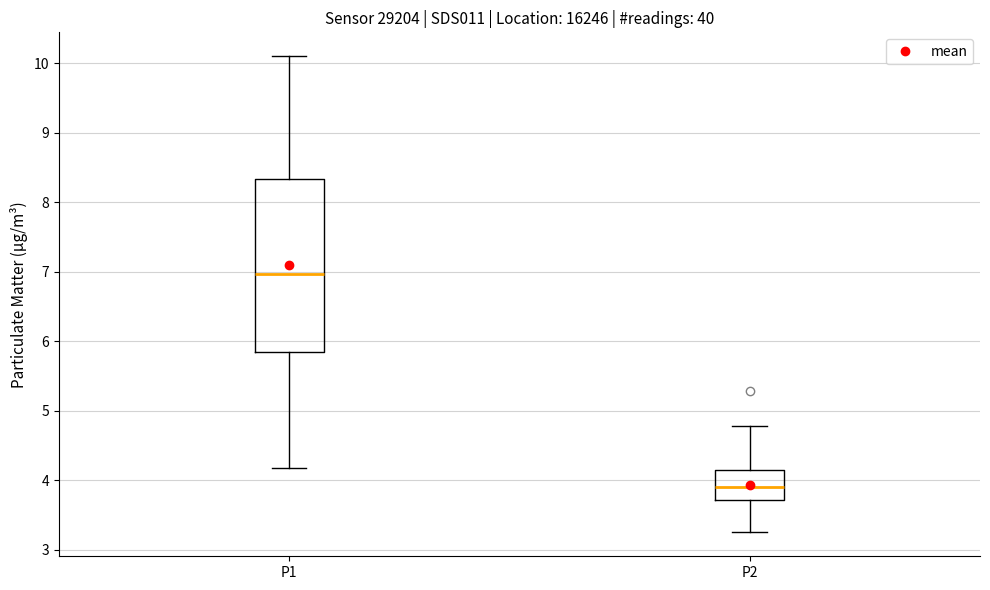

Where does the lower whisker of the box for P2 end on the y-axis? The values are not printed on the chart, so give them approximately, as read against the axis.

3.3